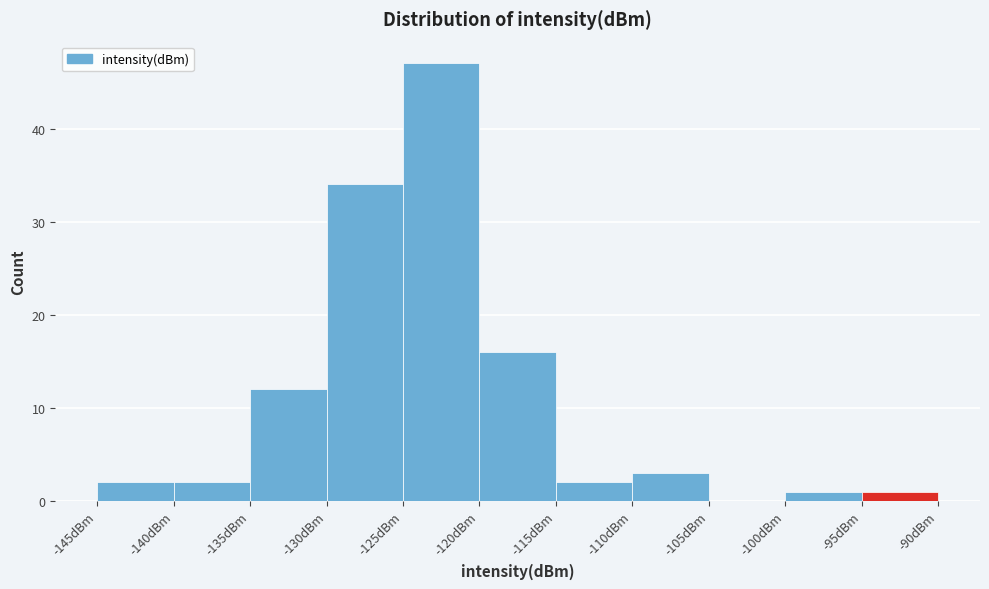

What is the height of the bar covering -135 to -130 on the x-axis? The values are not printed on the chart, so give them approximately, as read against the axis.

12